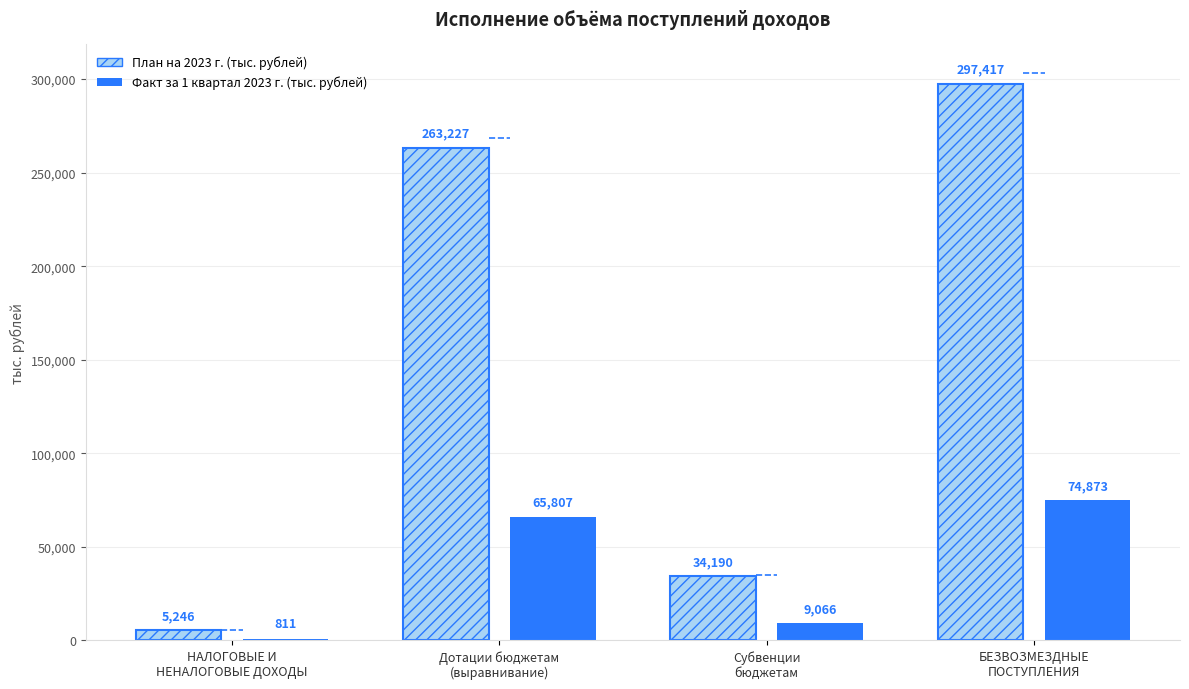

What is the greatest value displayed?

297417.0